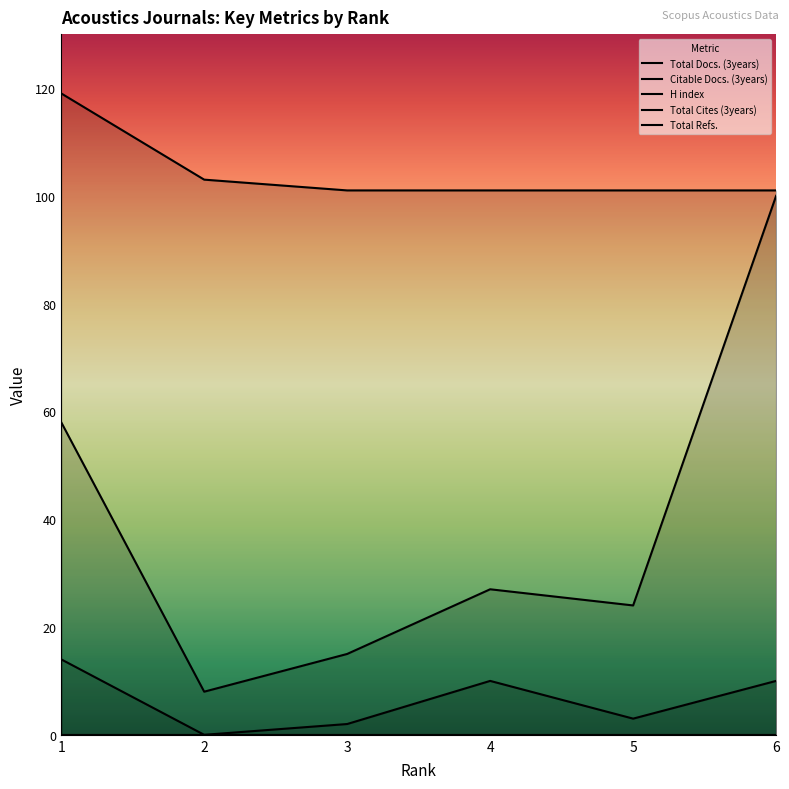

At which category is the sum across all series the highest?

6